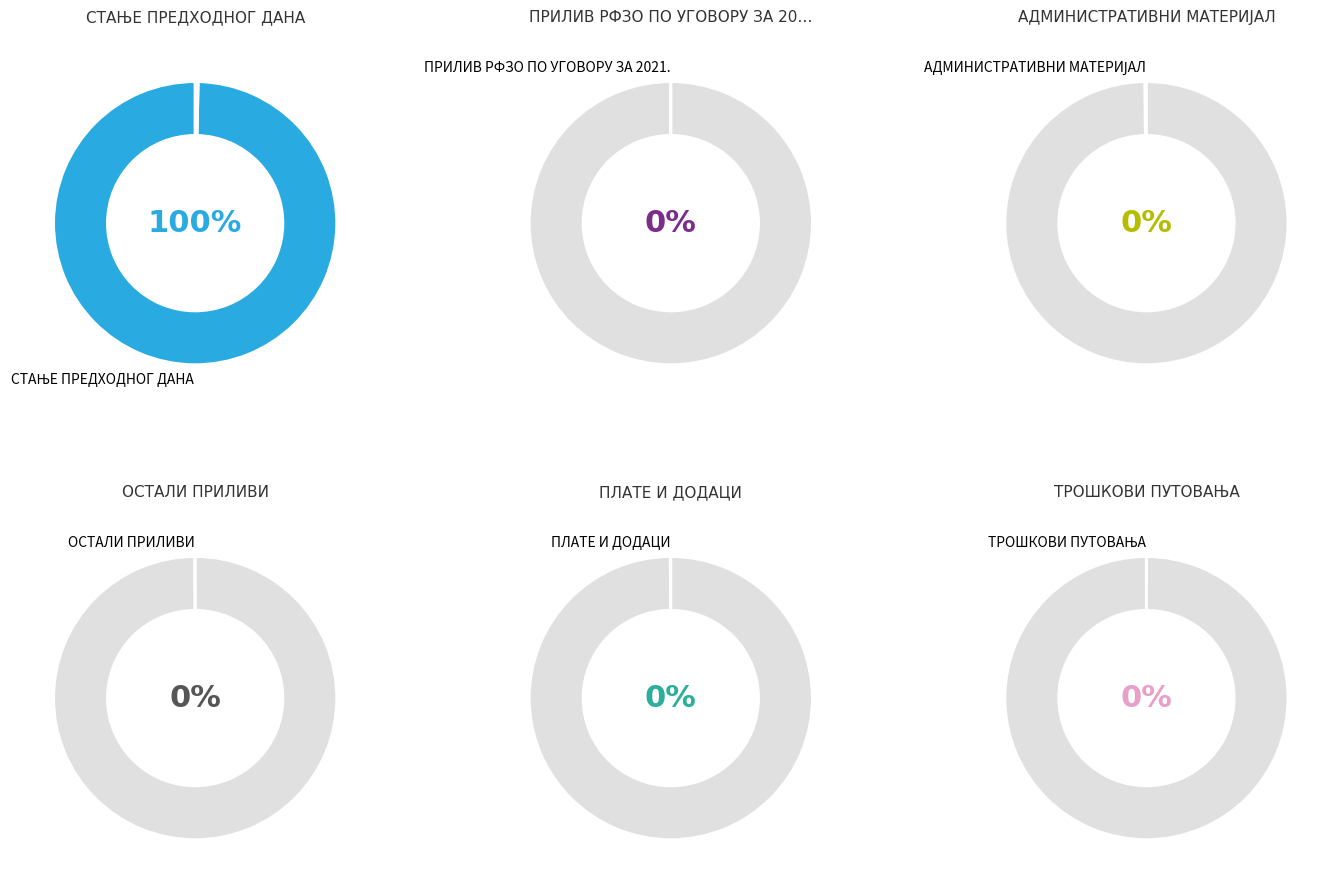

What percentage is NOT represented by АДМИНИСТРАТИВНИ МАТЕРИЈАЛ?

99.8%